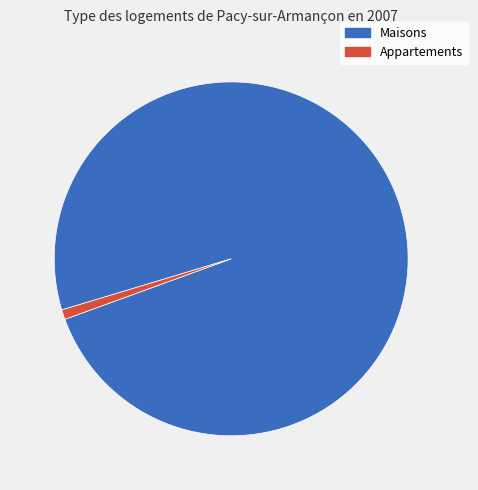

Does any single category account for the majority?

Yes